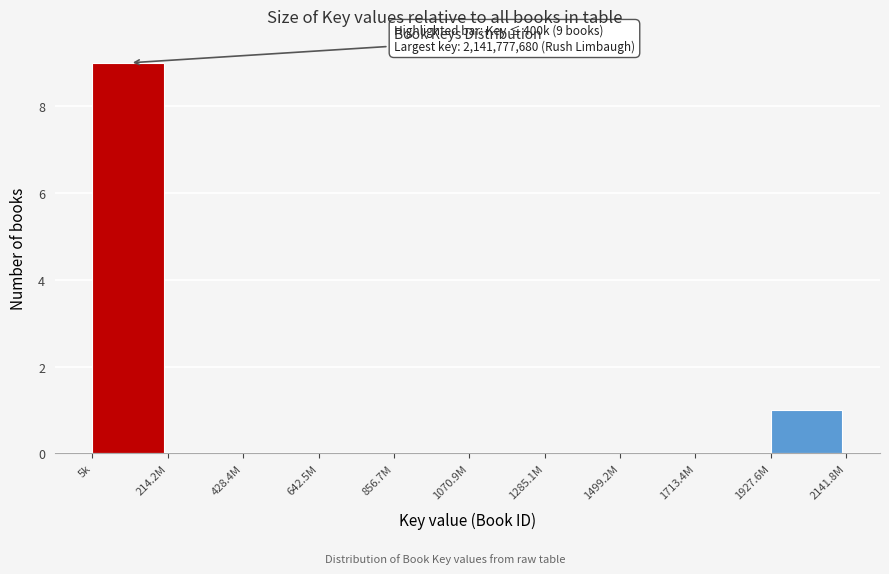

Reading left to right, transcribe all the data shown in this chart.

5k=9	214.2M=0	428.4M=0	642.5M=0	856.7M=0	1070.9M=0	1285.1M=0	1499.2M=0	1713.4M=0	1927.6M=1